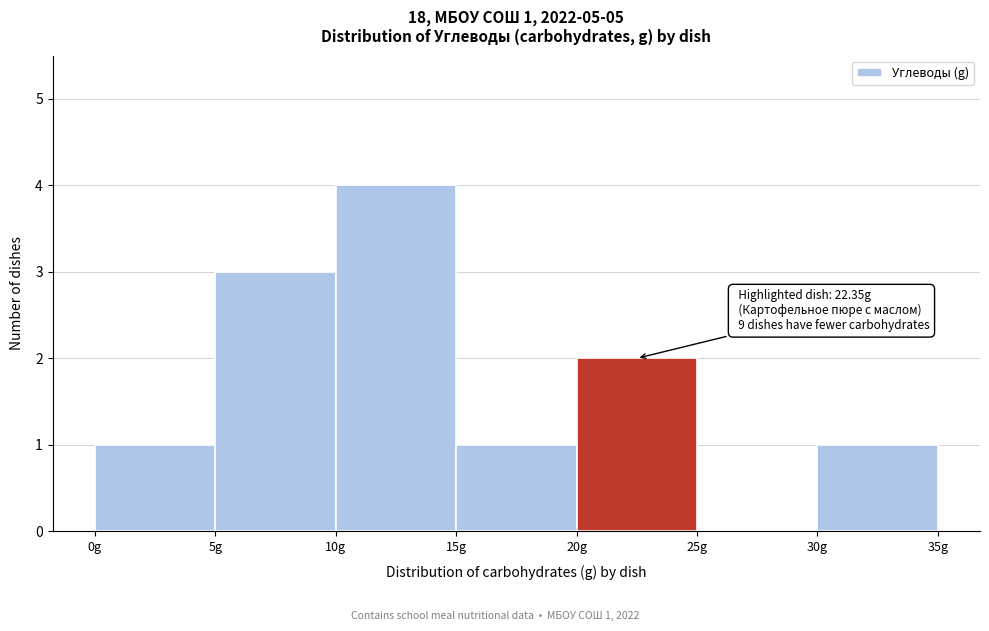

Which range on the x-axis has the tallest bar?

10 to 15